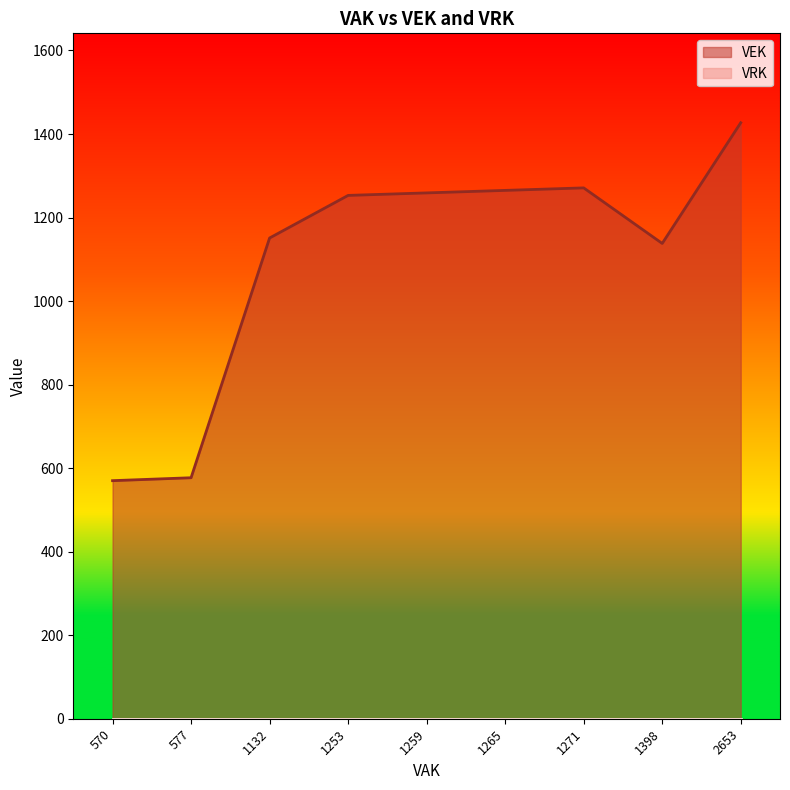

What is the spread (max minus min) of values at 1271?

1271